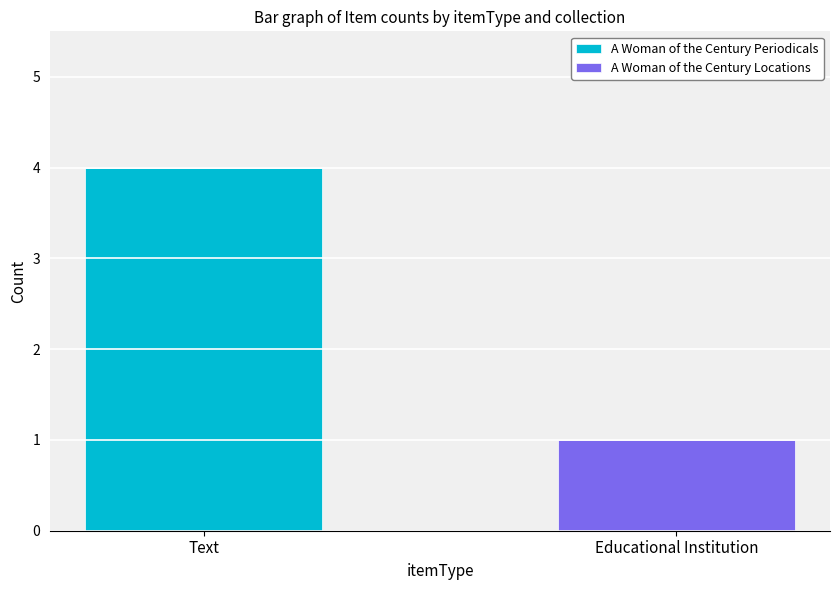

What value does the A Woman of the Century Periodicals series have at Text?

4